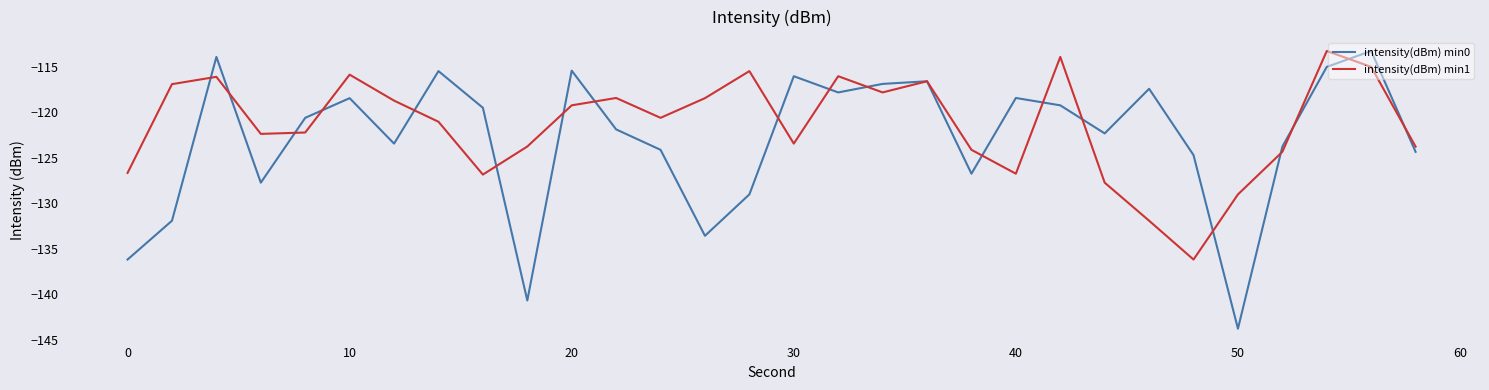

Which series has the widest spread of values?

intensity(dBm) min0